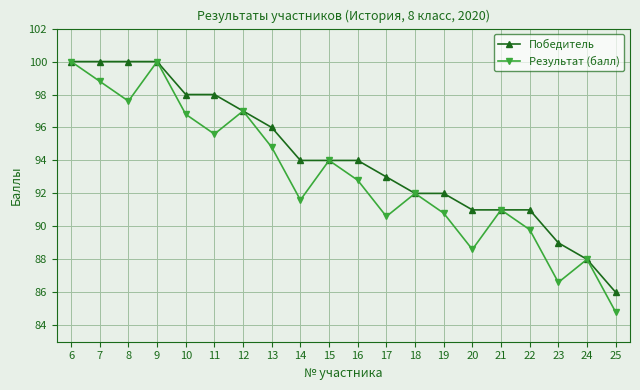

What is the value of the Результат (балл) point at the 14th from the left?

90.8